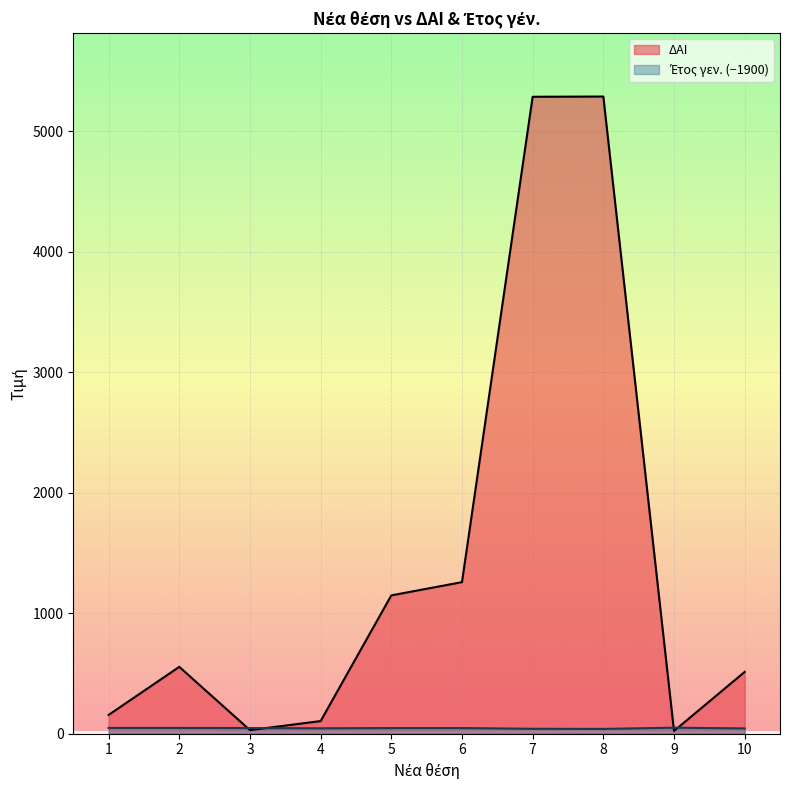

Rank the categories by Έτος γεν. value from highest to lowest.

9, 1, 2, 3, 5, 6, 4, 10, 7, 8